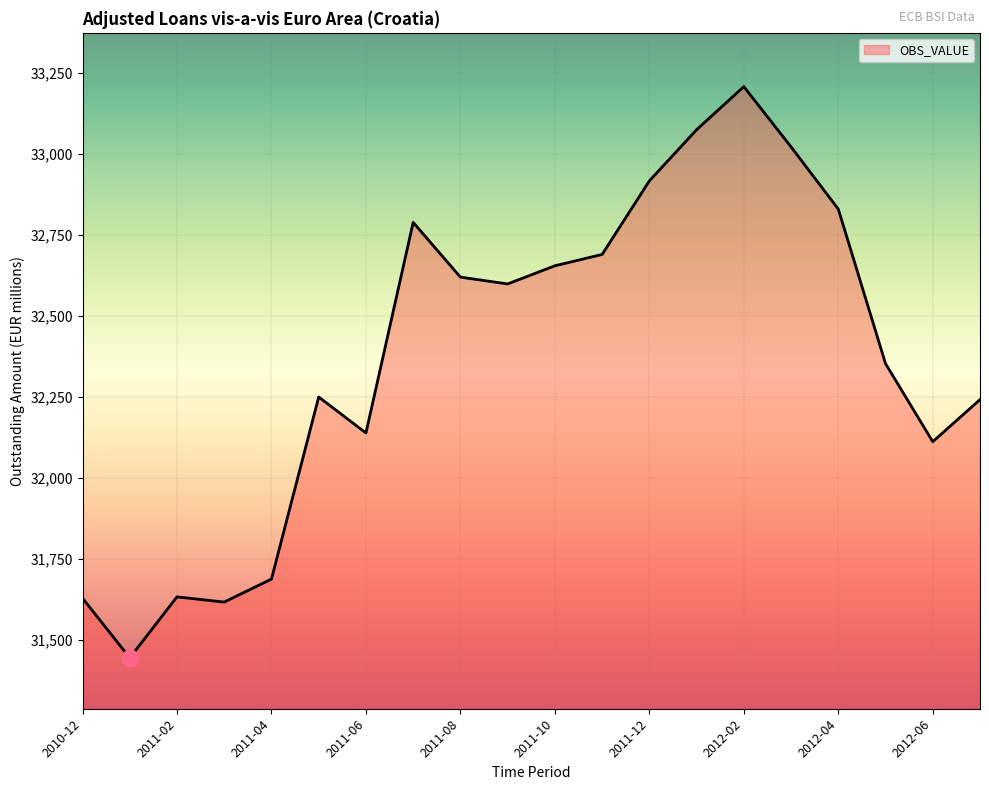

What is the difference between the maximum and minimum values?

1763